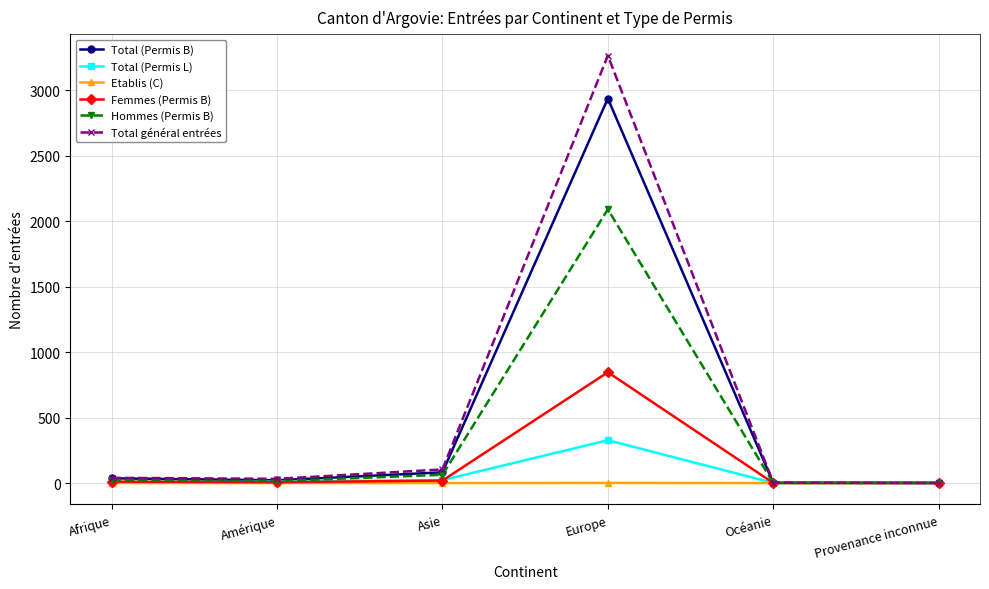

The Hommes (Permis B) series shows 1 at Provenance inconnue. True or false?

True